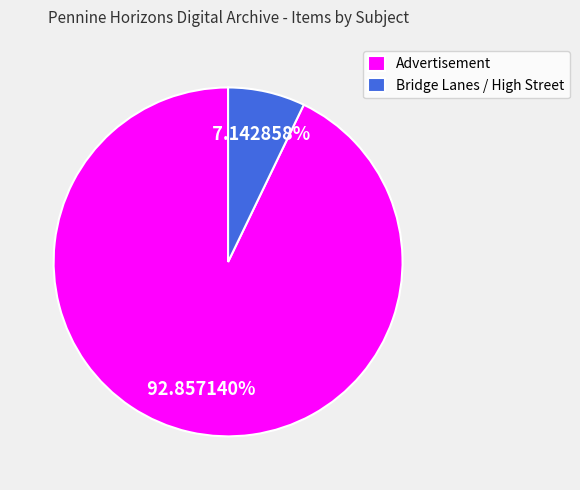

Combined, do Bridge Lanes / High Street and Advertisement account for over 50%?

Yes